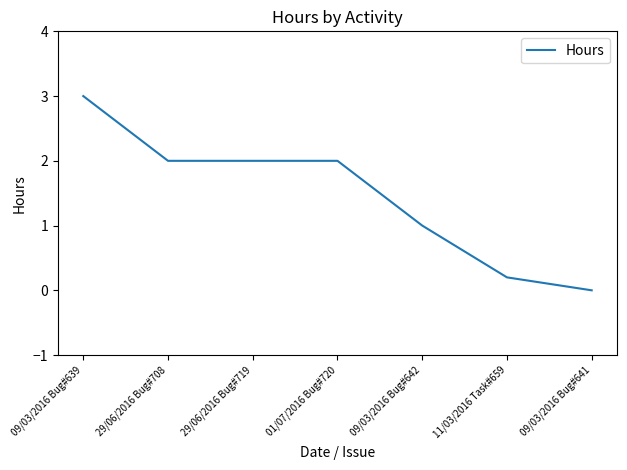

What is the change in value from 09/03/2016 Bug#639 to 11/03/2016 Task#659?

-2.8